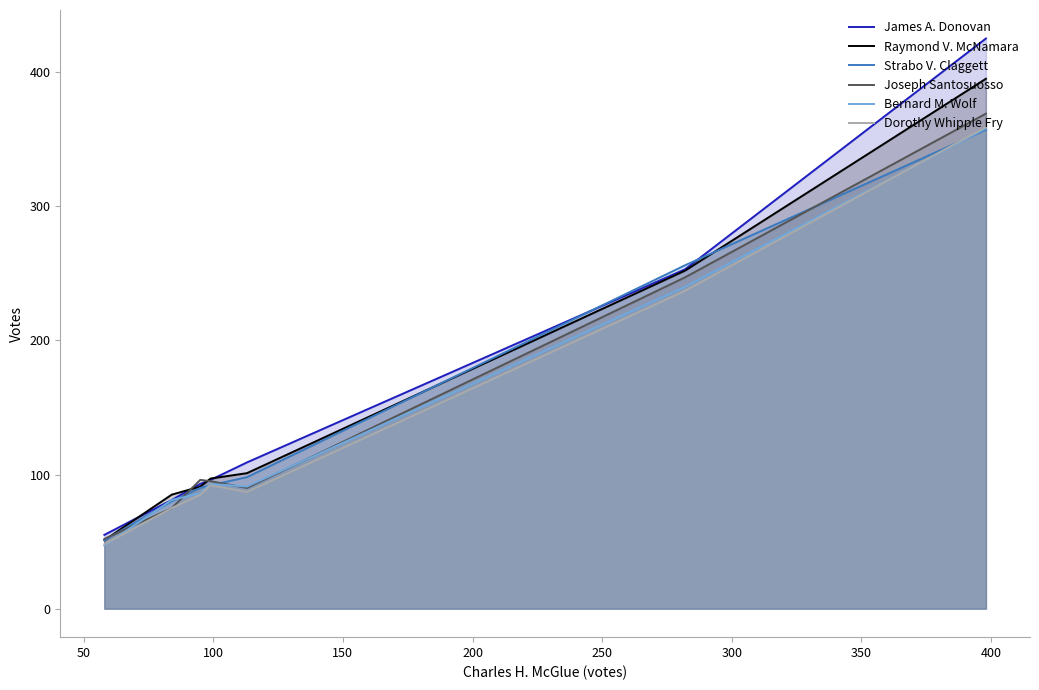

How many lines are shown in the chart?

6